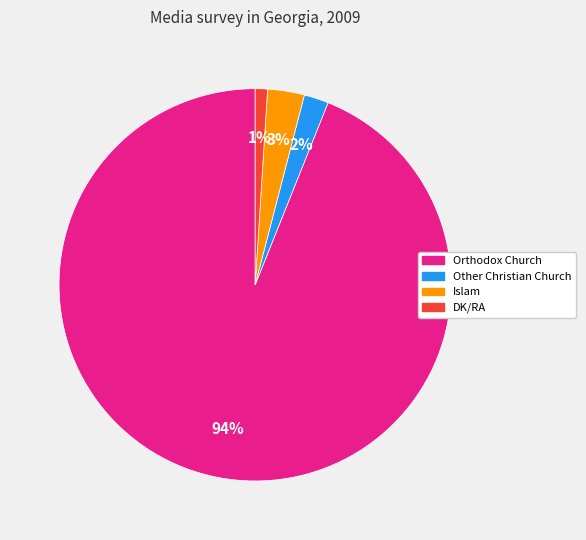

To the nearest percent, what is the difference between the largest and smallest slice percentages?

93%